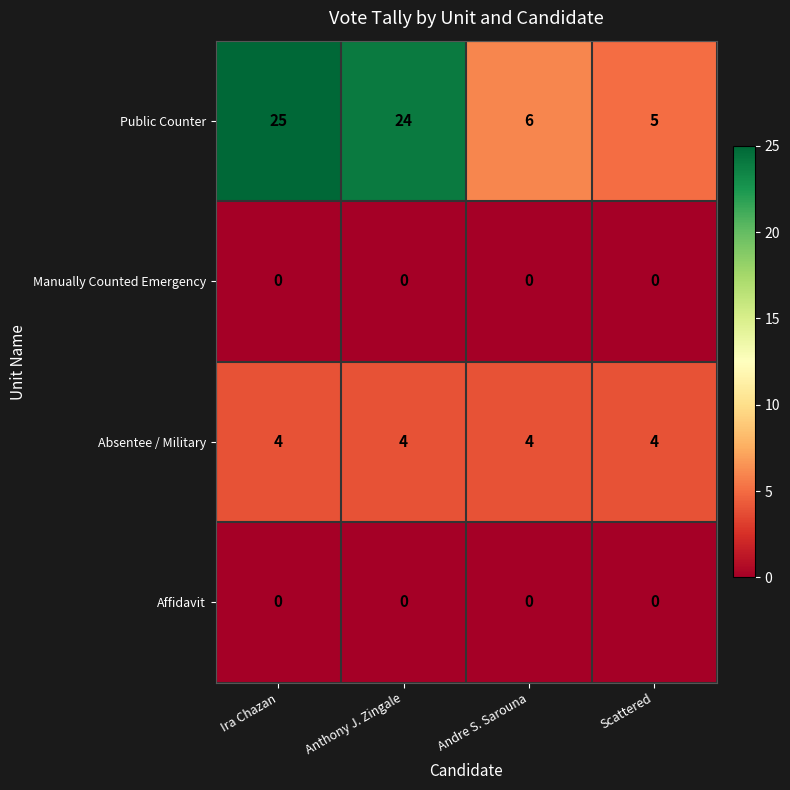

Which series has the largest total across all categories?

Public Counter